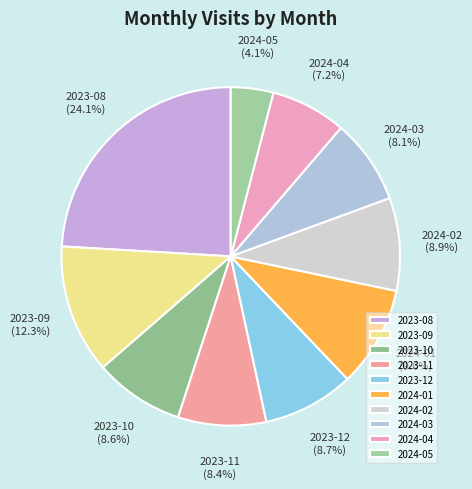

To the nearest percent, what is the difference between the 2024-01 and 2023-09 slice percentages?

3%